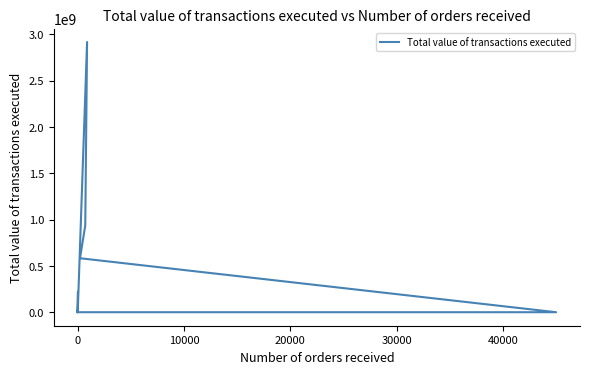

What is the ratio of the value at 10000 to the value at 0?

0.1